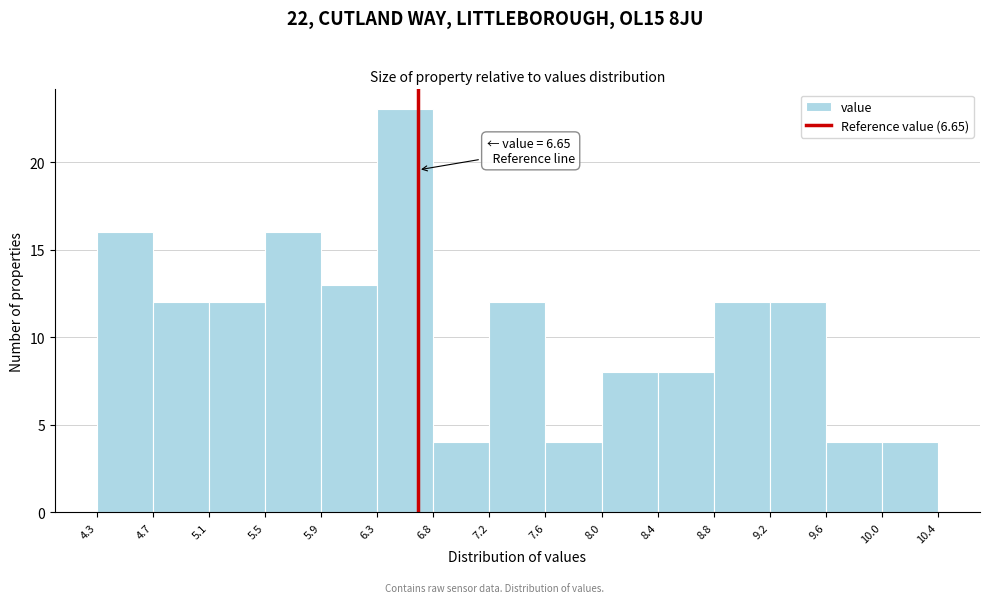

Which range on the x-axis has the tallest bar?

6.3 to 6.8